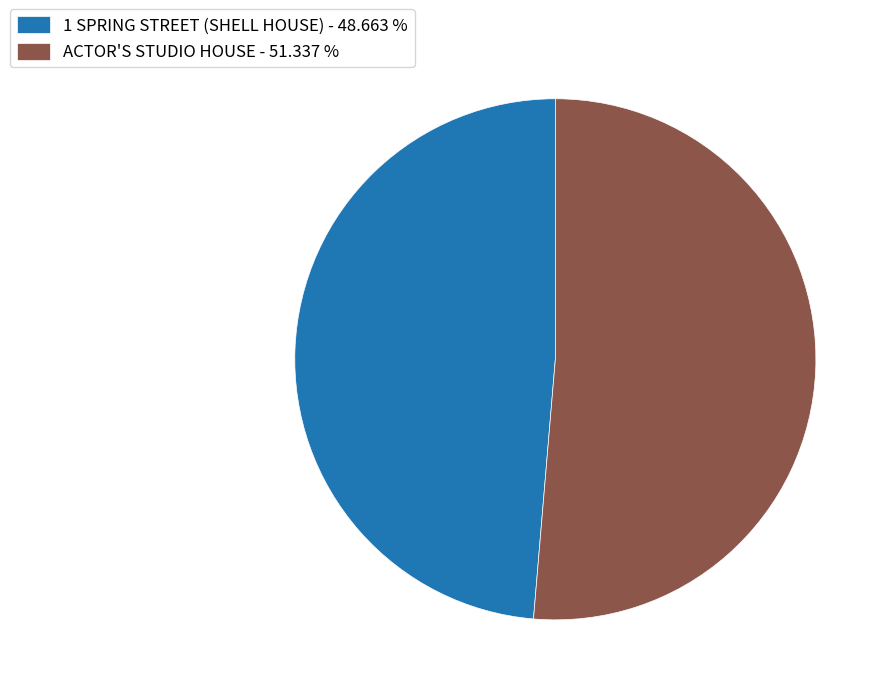

Is there a majority slice in this chart?

Yes